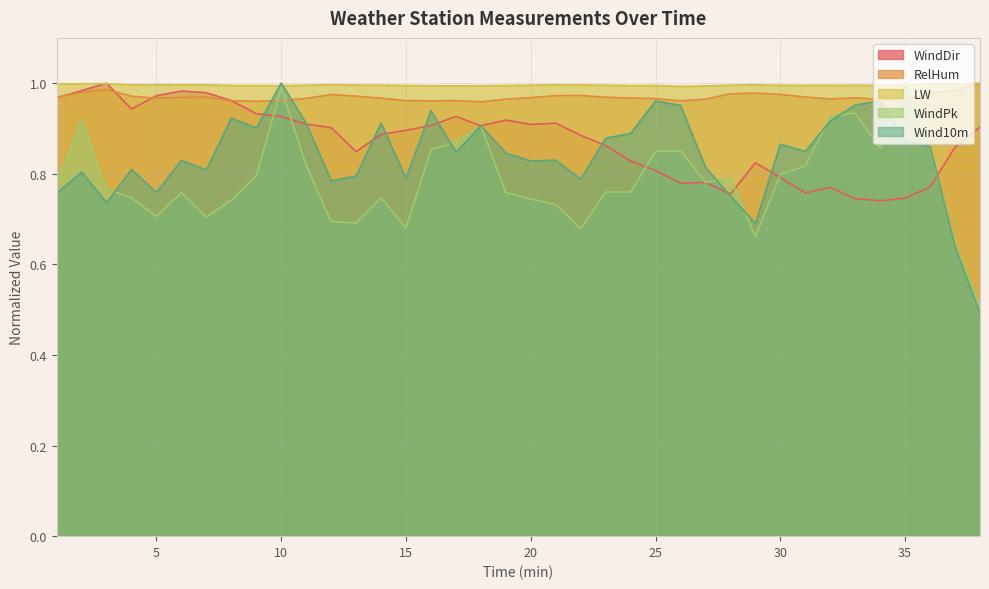

What is the approximate value of WindPk at 27?

0.8